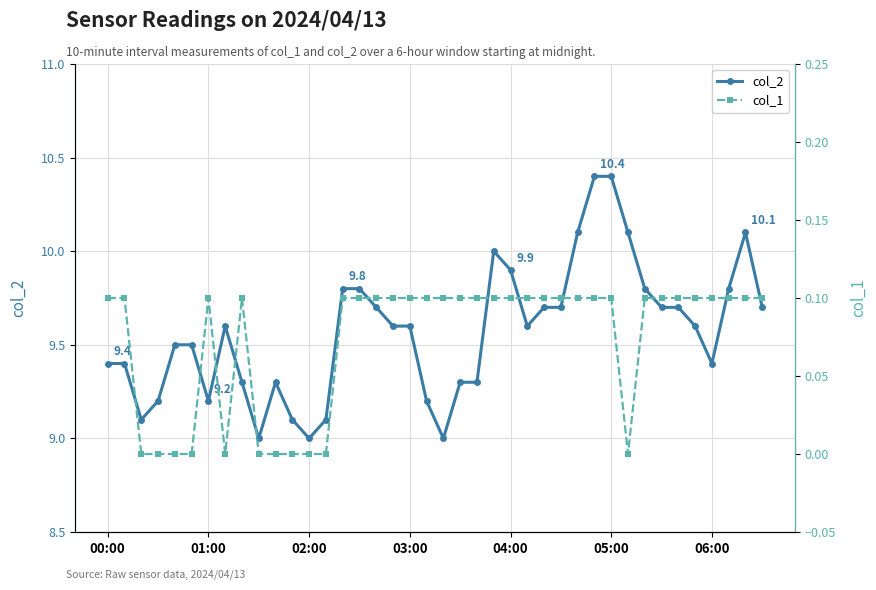

Which series has the largest total across all categories?

col_2